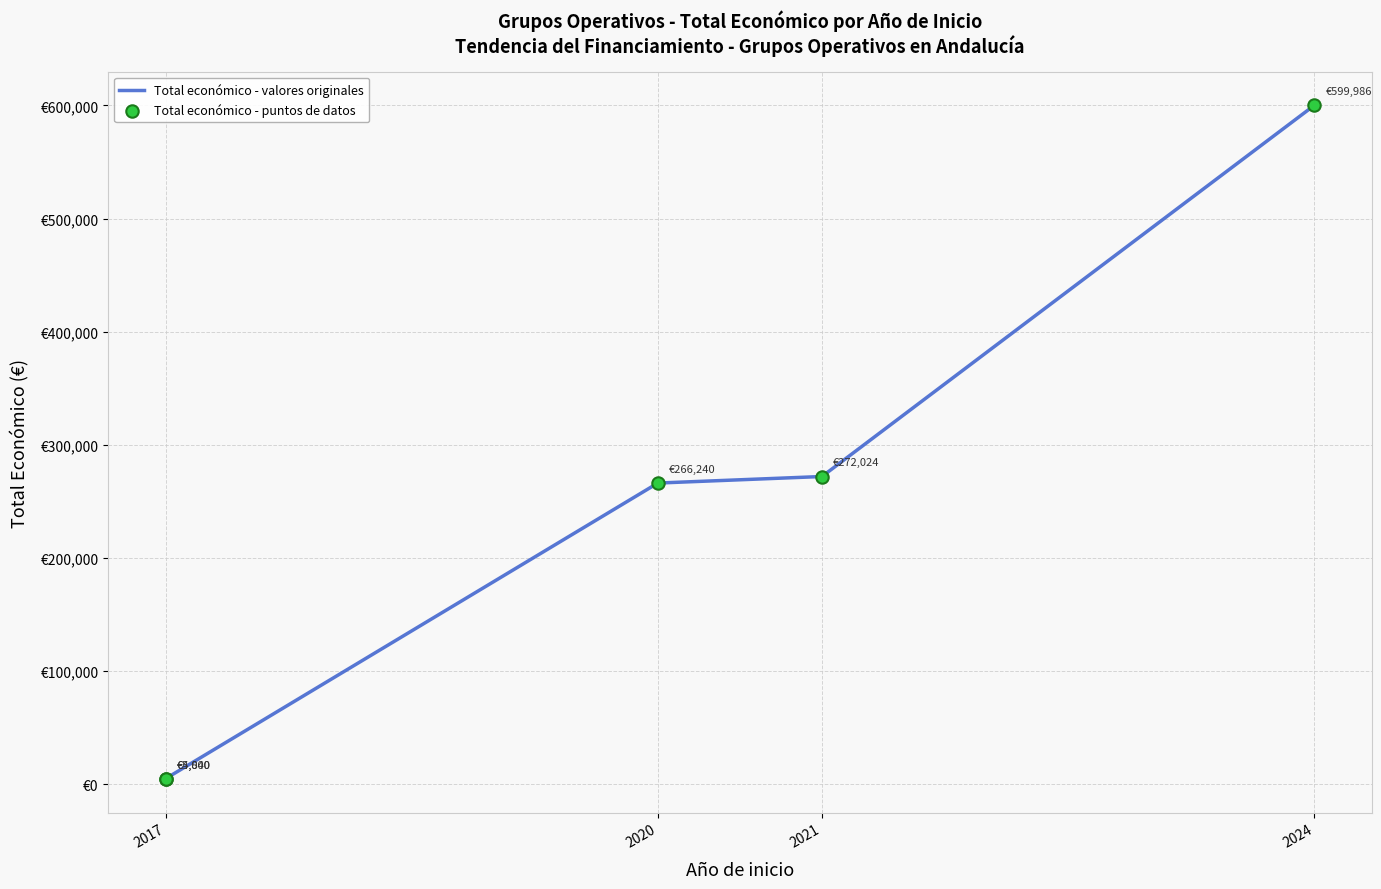

Which series has the largest Y range (max minus min)?

Total económico - valores originales